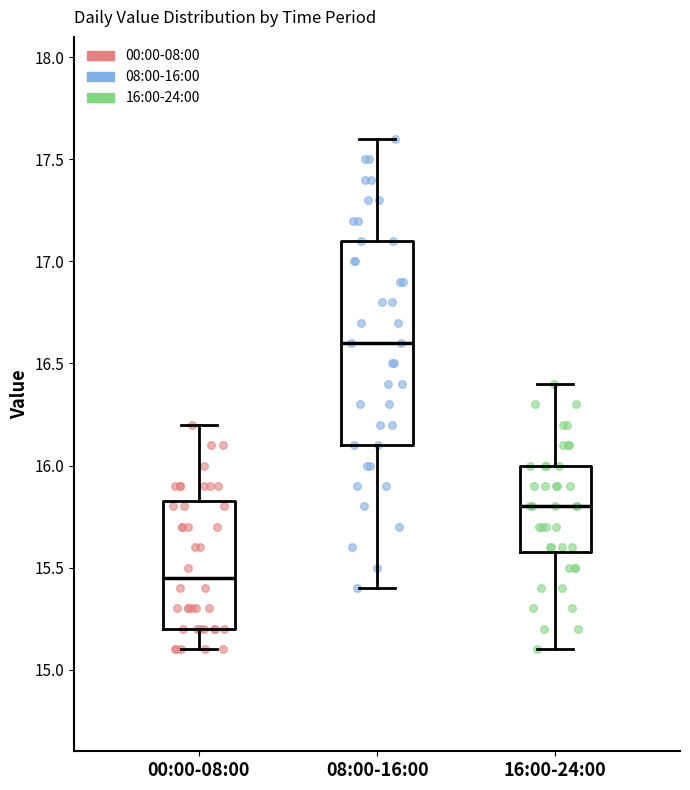

Where is the lower edge of the box for 16:00-24:00 on the y-axis? The values are not printed on the chart, so give them approximately, as read against the axis.

15.60